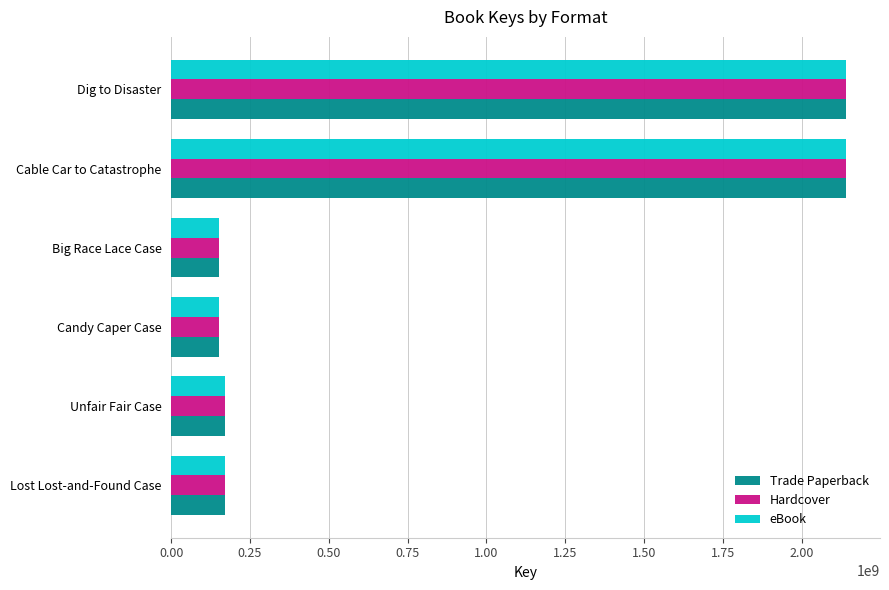

What is the difference between the second highest and second lowest values in the Hardcover series?

1990925670